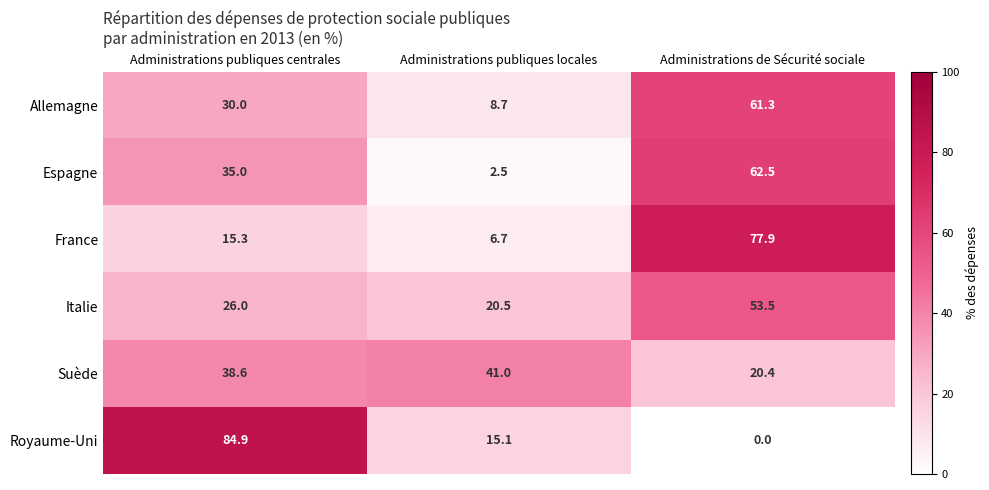

List the series in order of their peak value, highest first.

Royaume-Uni, France, Espagne, Allemagne, Italie, Suède